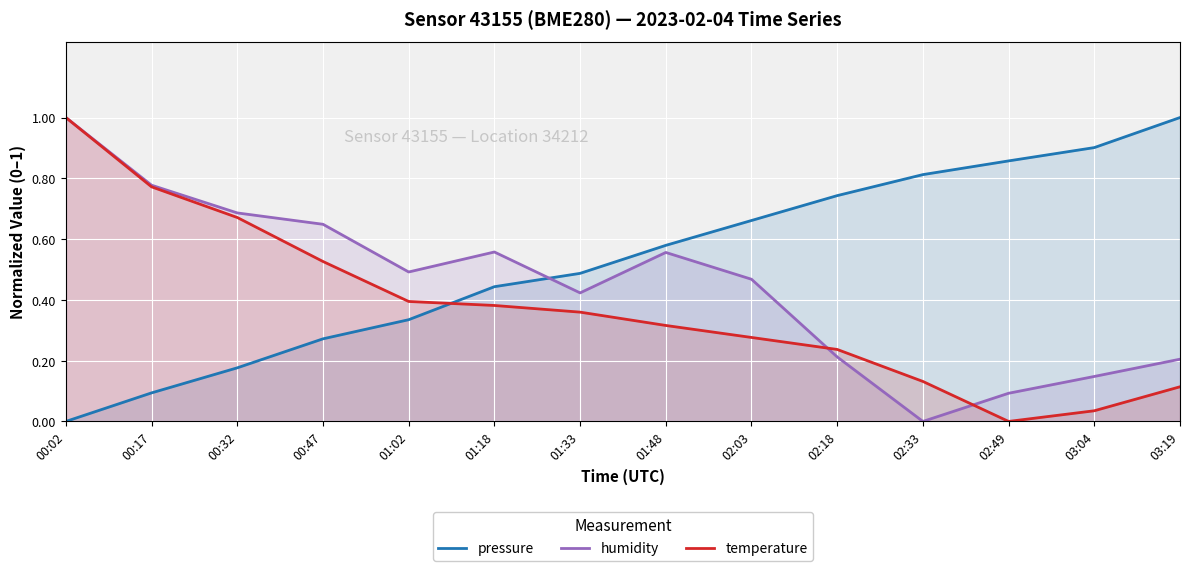

The value of pressure at 02:18 is 0.7. True or false?

True